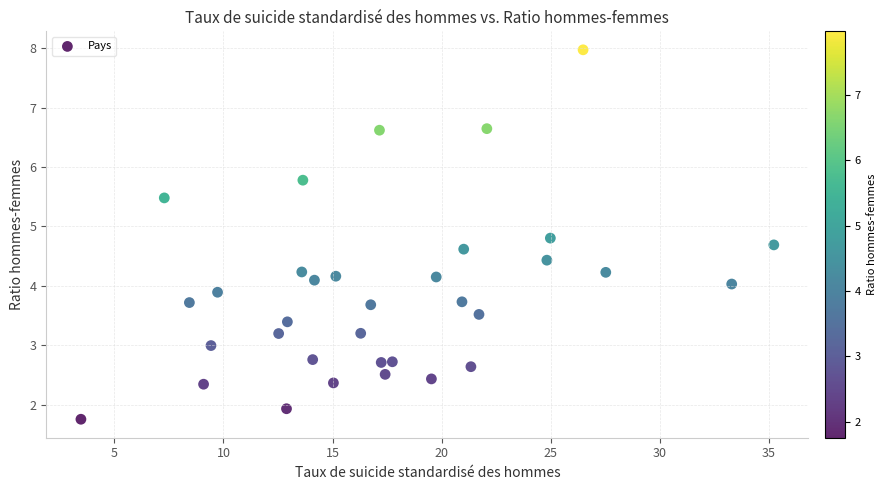

What is the range of Y values (max minus min)?

6.2